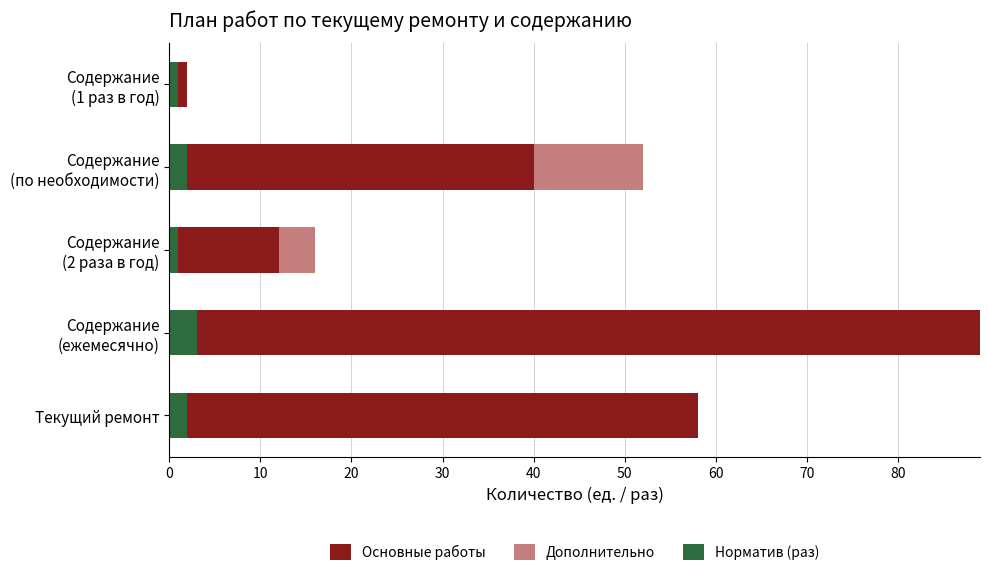

Which series has the largest range (max minus min)?

Основные работы